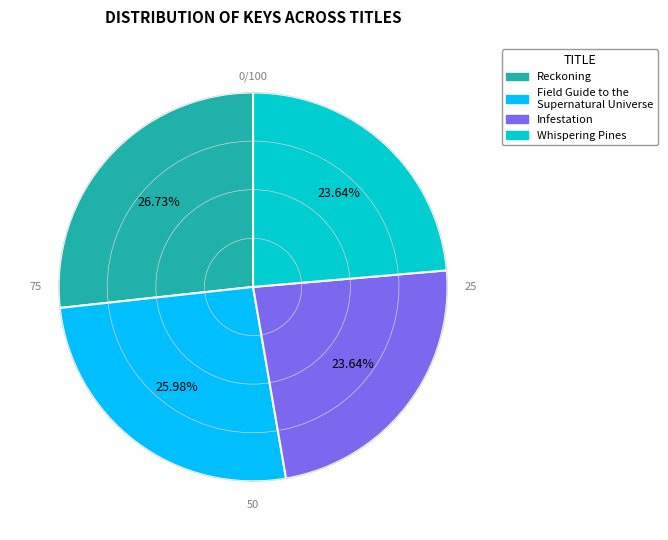

What is the largest slice in the pie chart?

Reckoning